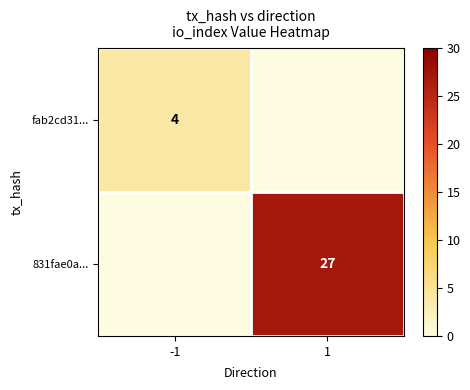

At which category is the sum across all series the highest?

1